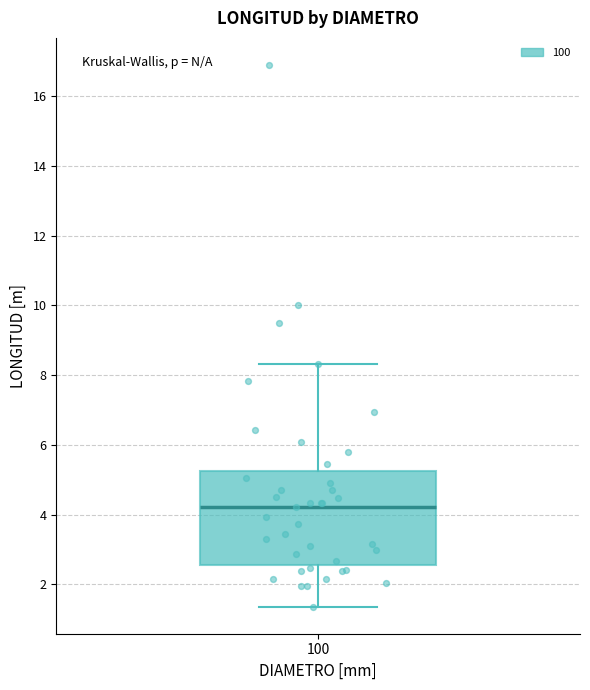

Read this box plot against the y-axis: the position of the median line, the range covered by the box, and the ends of both whiskers. The values are not printed on the chart, so give them approximately, as read against the axis.

median 4.2, box 2.6 to 5.2, whiskers 1.4 to 8.4